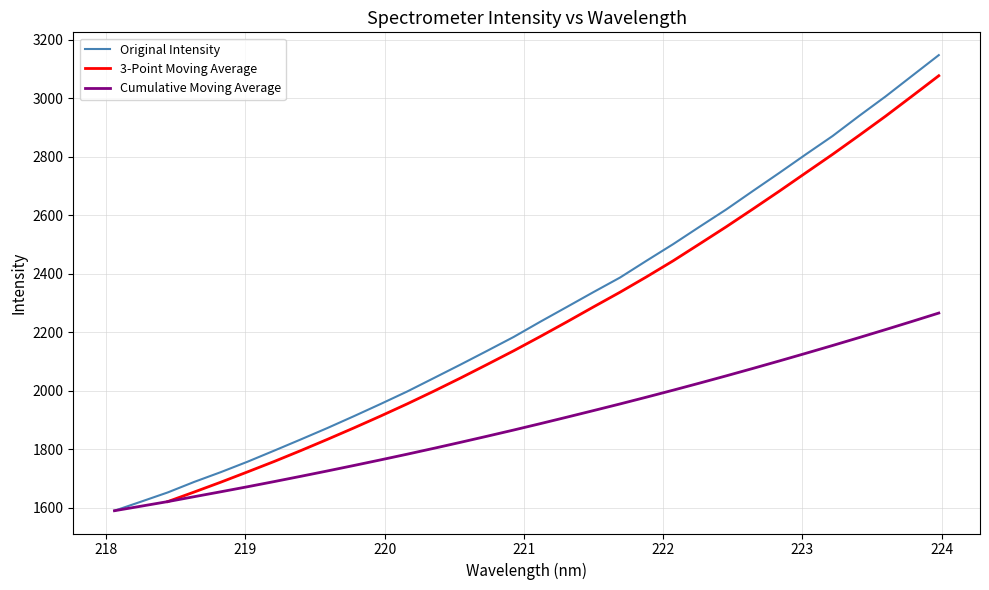

What is the minimum value for Original Intensity?

1590.6